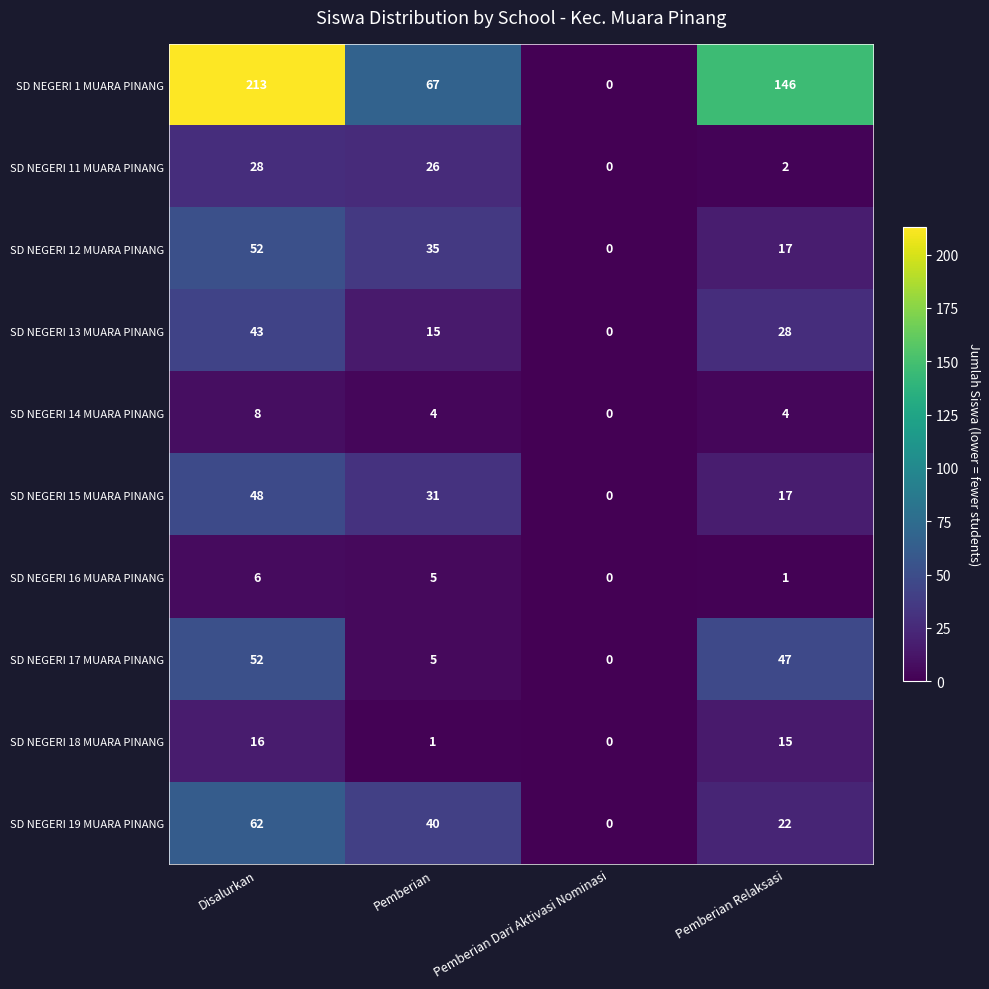

List the labels in order of SD NEGERI 18 MUARA PINANG value, smallest first.

Pemberian Dari Aktivasi Nominasi, Pemberian, Pemberian Relaksasi, Disalurkan